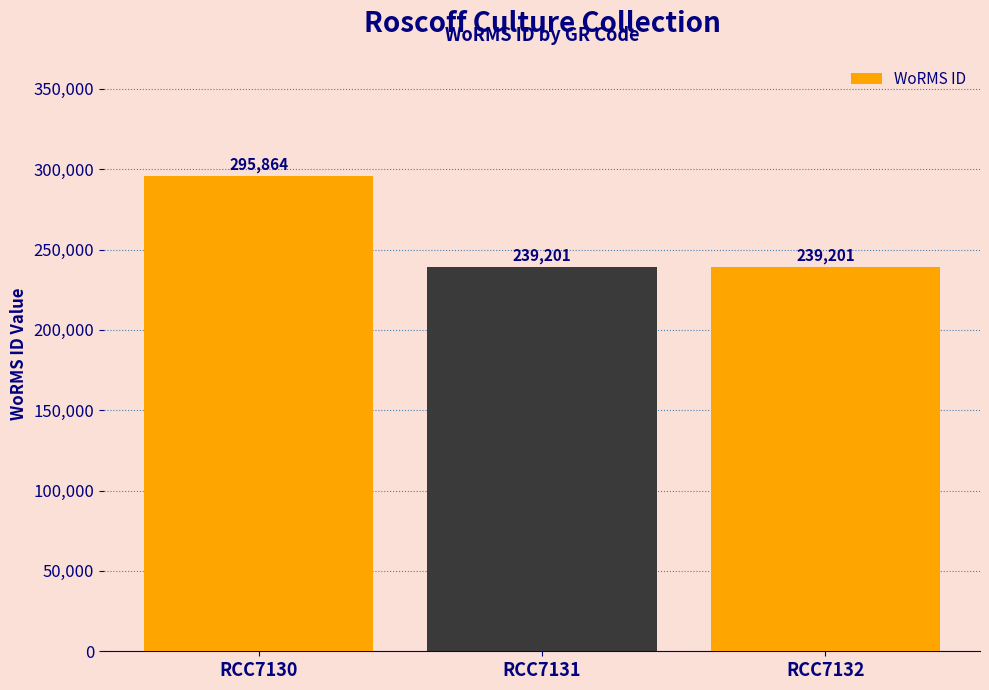

Which label corresponds to the largest value in the chart?

RCC7130